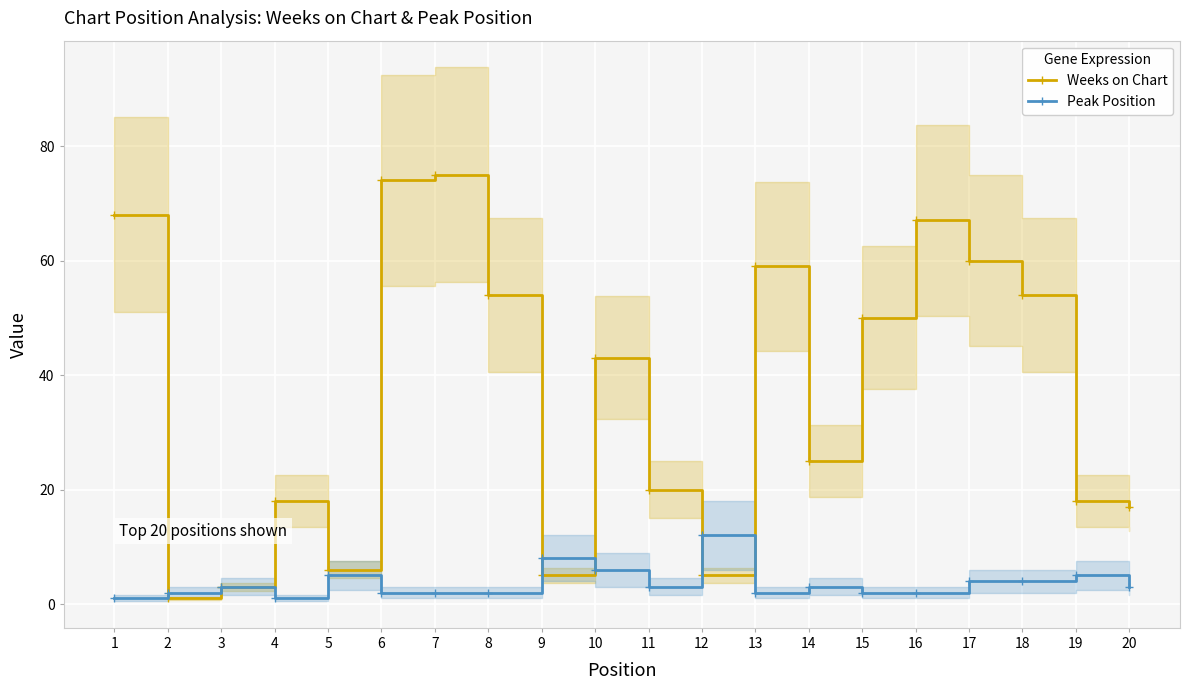

The Peak Position series shows 3 at 13. True or false?

False